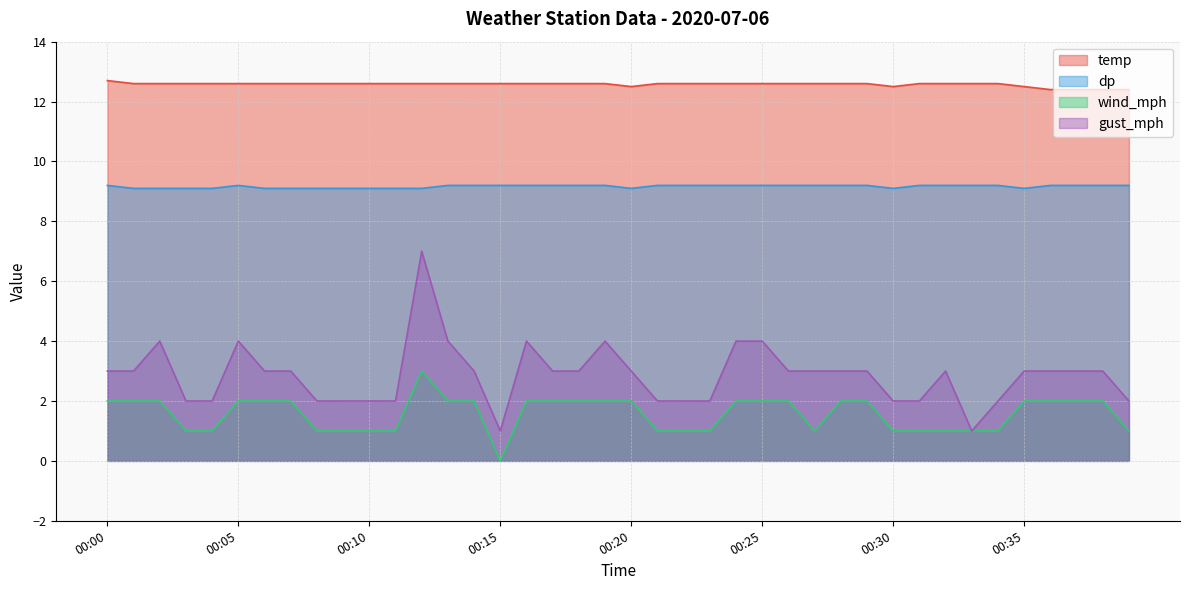

Does the chart display data point markers on the line(s)?

No